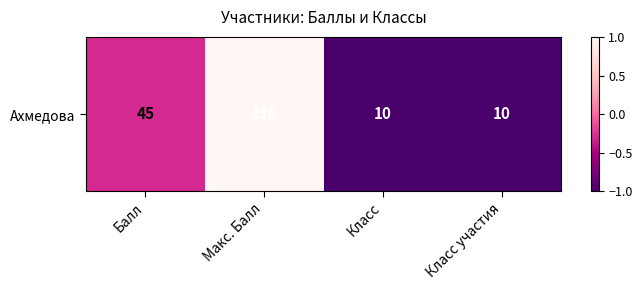

True or false: the data shows -1.4 at Класс участия.

False